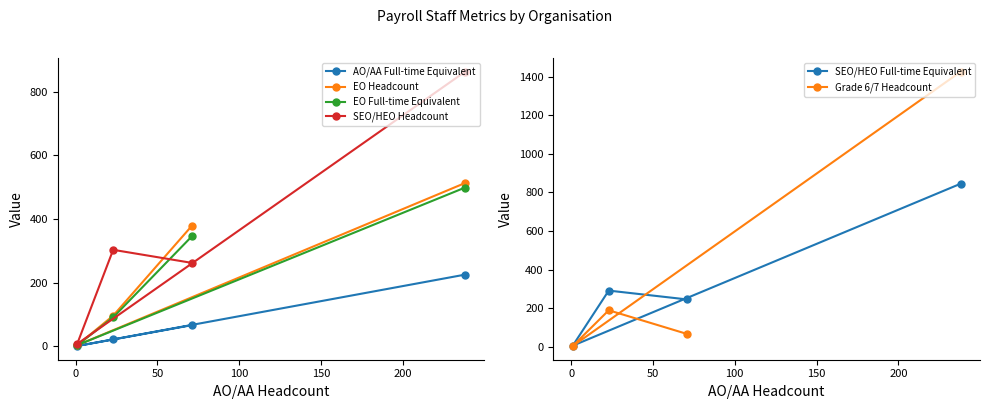

Does the chart have visible grid lines?

No